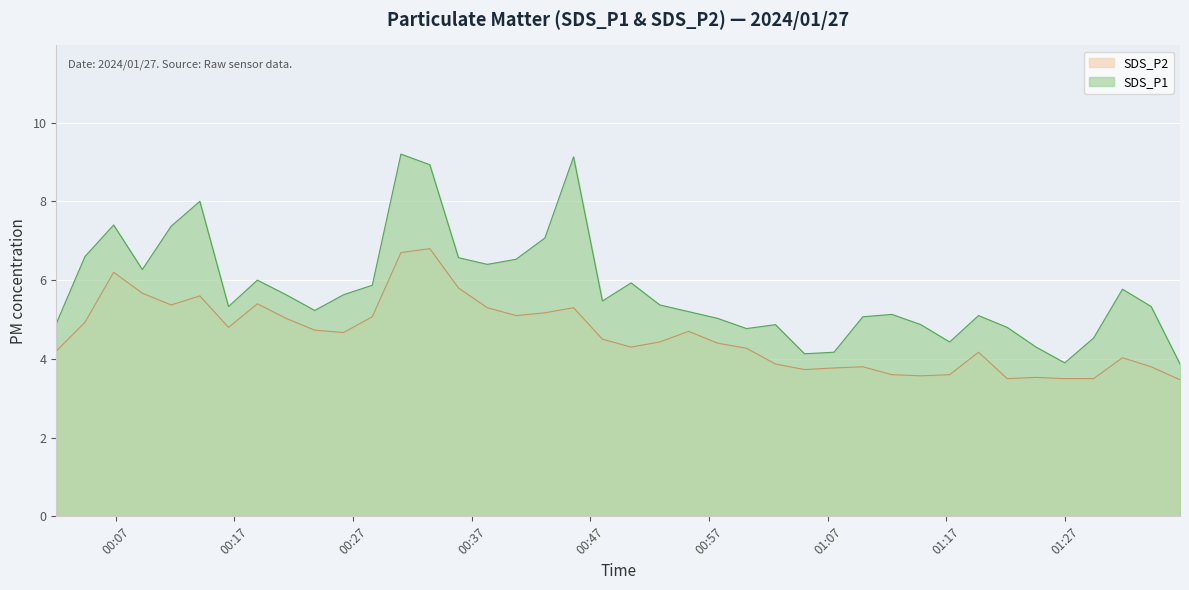

How many lines are shown in the chart?

2